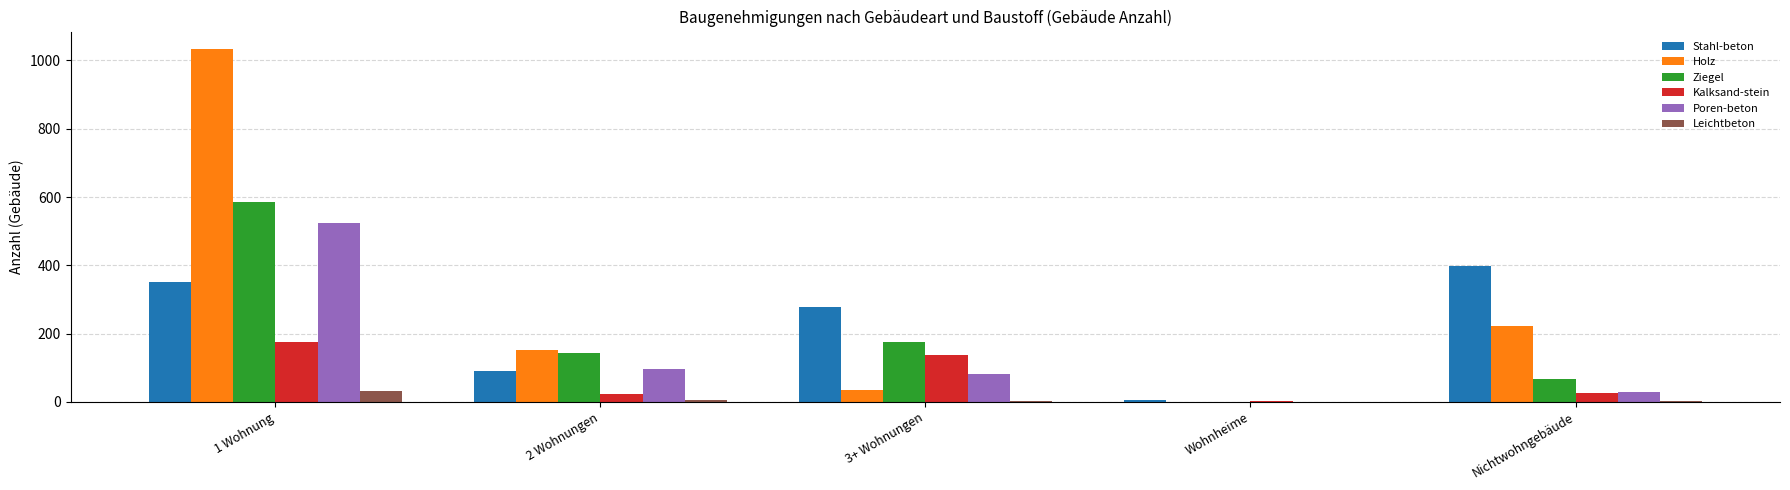

Between 1 Wohnung and 2 Wohnungen, which series saw the biggest shift?

Holz